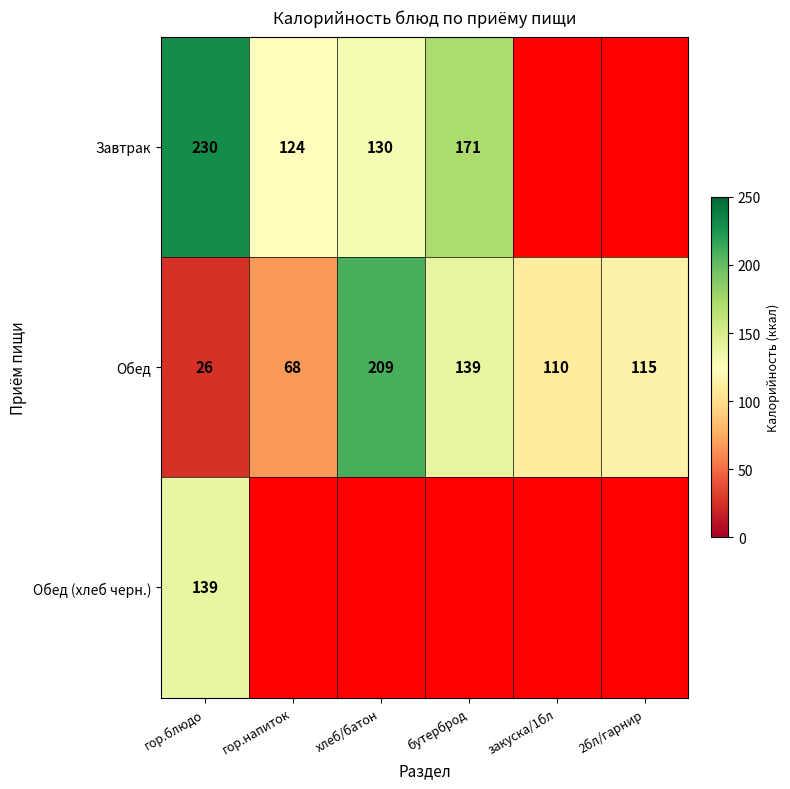

What is the difference between the Завтрак values at гор.блюдо and хлеб/батон?

100